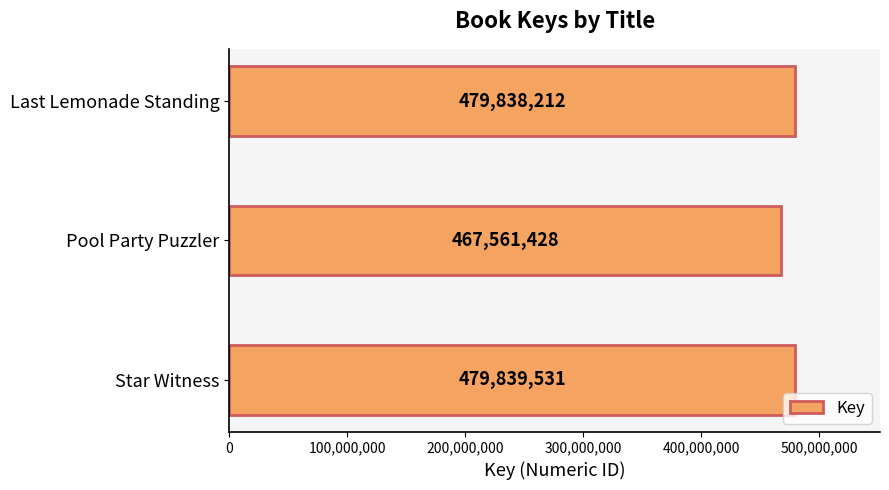

Are the bars grouped side by side (vs. stacked)?

No